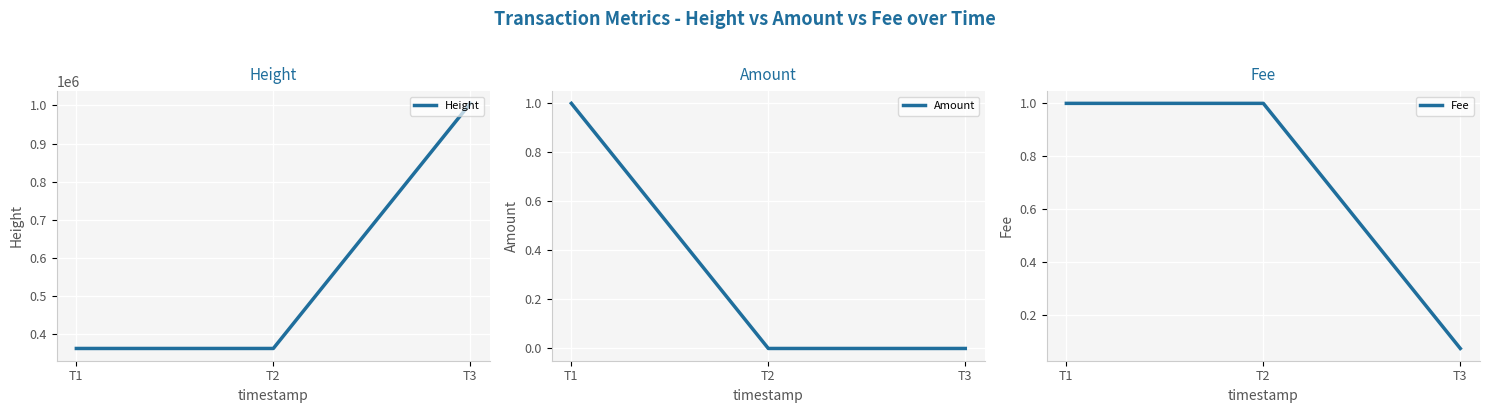

Reading right to left, list all the values displayed in this chart.

Height: 1005560.0	361026.0	361025.0
Amount: 0.0	0.0	1.0
Fee: 0.1	1.0	1.0